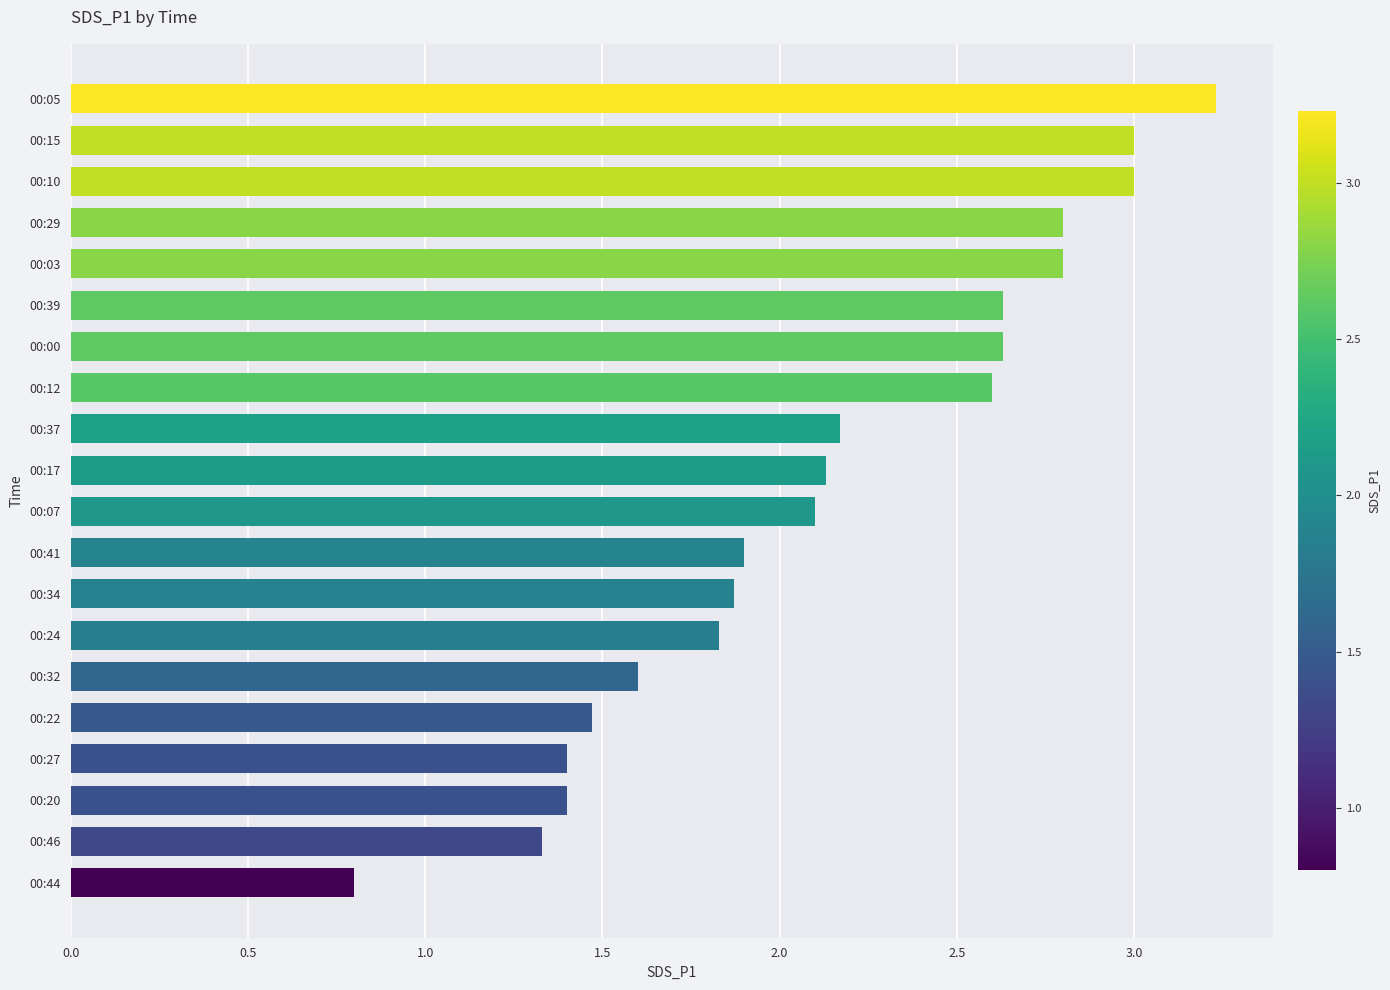

What is the maximum value shown in the chart?

3.2